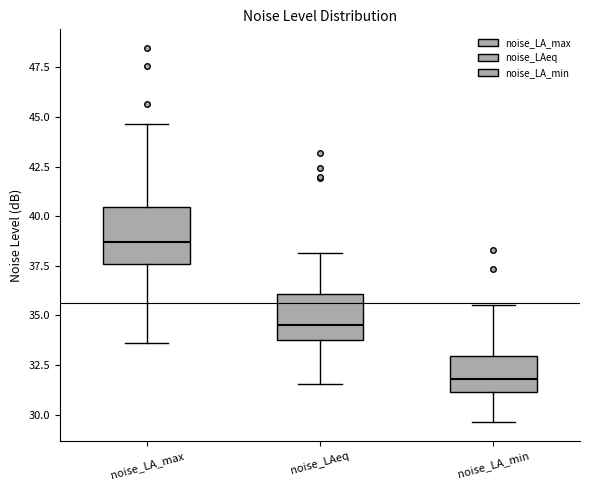

Which box's median line is the highest?

noise_LA_max